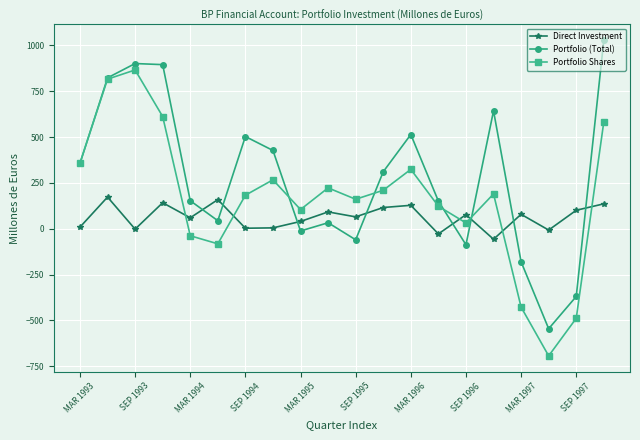

How many interior local peaks does the Portfolio Shares series have?

5